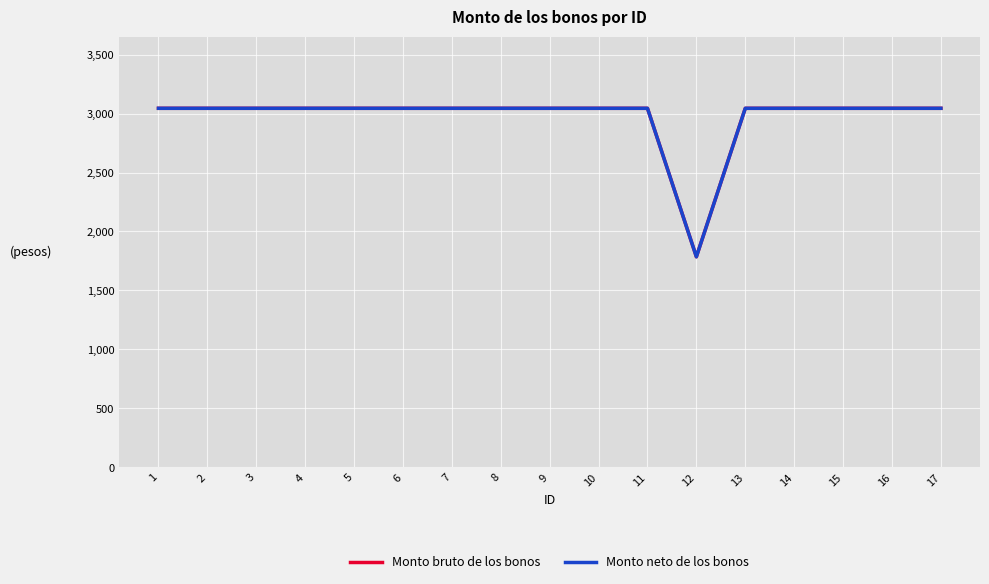

Is this an area chart (filled region under the line)?

No